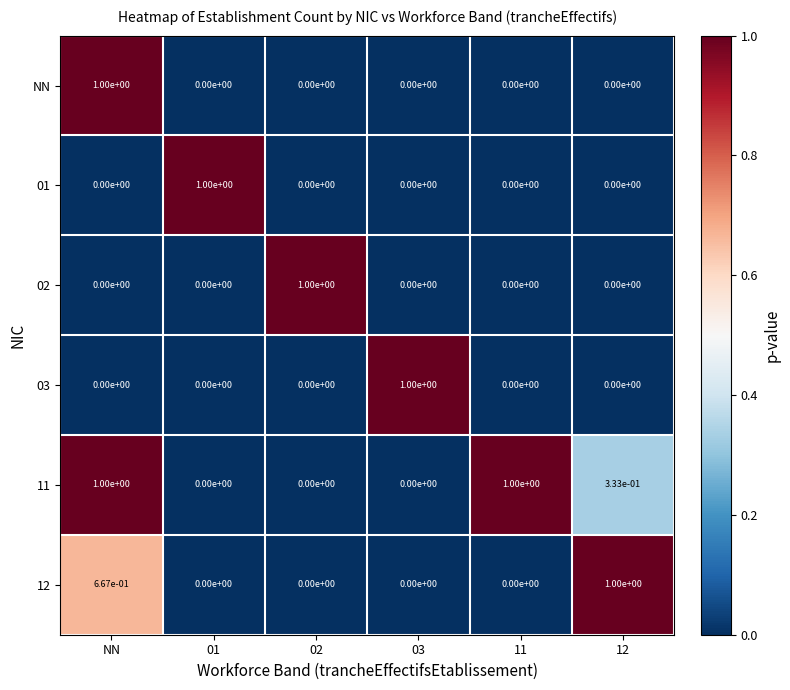

The 03 series shows 0.0 at NN. True or false?

True